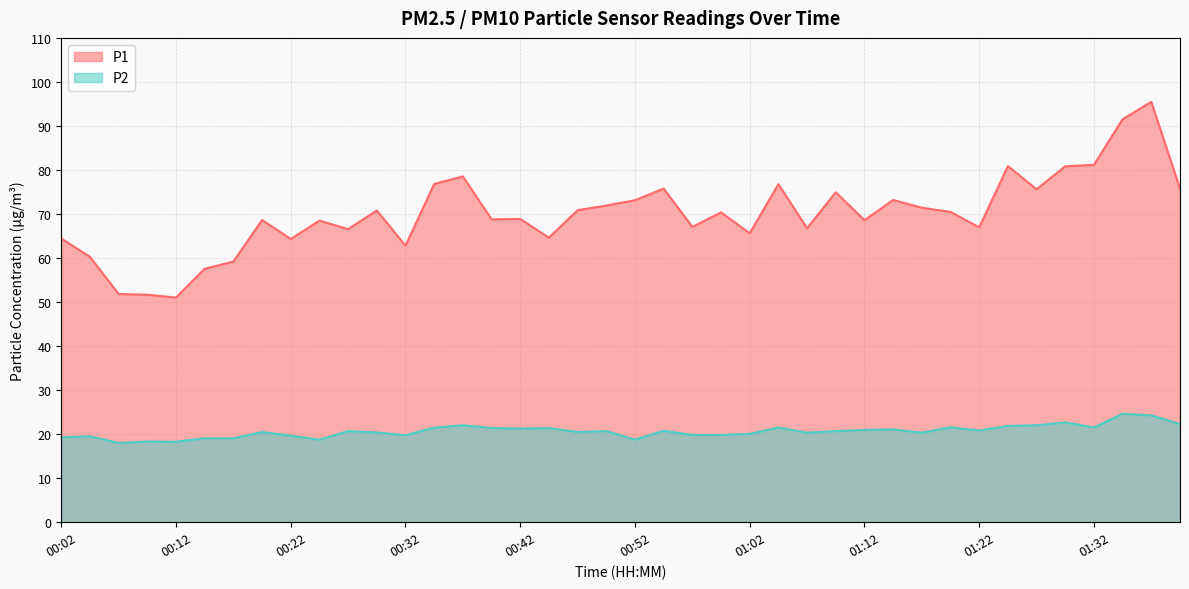

Reading right to left, extract all data points from this chart.

P1: 01:40=75.8	01:37=95.5	01:35=91.5	01:32=81.2	01:30=80.8	01:27=75.6	01:25=80.9	01:22=67.0	01:20=70.5	01:17=71.4	01:15=73.2	01:12=68.6	01:09=74.9	01:07=66.8	01:04=76.8	01:02=65.6	00:59=70.4	00:57=67.1	00:54=75.8	00:52=73.1	00:49=71.9	00:47=70.9	00:44=64.6	00:42=68.9	00:39=68.8	00:36=78.5	00:34=76.8	00:32=62.8	00:29=70.8	00:27=66.6	00:24=68.5	00:22=64.3	00:19=68.6	00:17=59.2	00:14=57.6	00:12=51.0	00:09=51.7	00:06=51.8	00:04=60.3	00:02=64.4
P2: 01:40=22.3	01:37=24.3	01:35=24.6	01:32=21.5	01:30=22.7	01:27=22.0	01:25=21.9	01:22=20.8	01:20=21.6	01:17=20.3	01:15=21.1	01:12=21.0	01:09=20.7	01:07=20.3	01:04=21.5	01:02=20.1	00:59=19.8	00:57=19.8	00:54=20.8	00:52=18.8	00:49=20.7	00:47=20.5	00:44=21.4	00:42=21.3	00:39=21.4	00:36=22.0	00:34=21.5	00:32=19.8	00:29=20.4	00:27=20.7	00:24=18.7	00:22=19.7	00:19=20.5	00:17=19.1	00:14=19.1	00:12=18.3	00:09=18.3	00:06=18.0	00:04=19.5	00:02=19.3